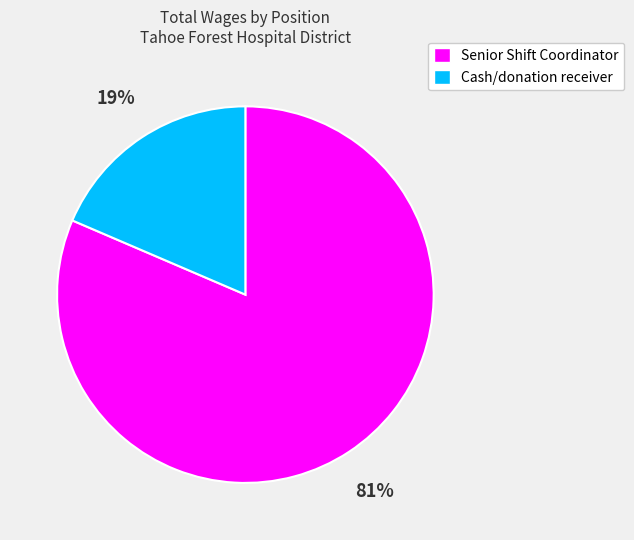

How many segments does this pie chart have?

2